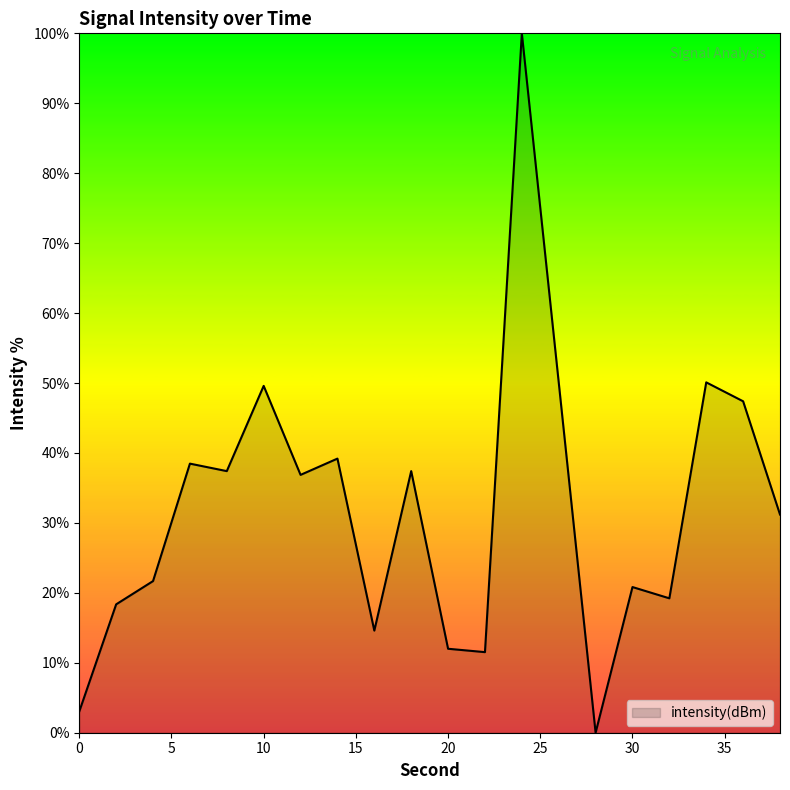

Reading right to left, transcribe all the data shown in this chart.

31.2	47.4	50.1	19.2	20.8	0.0	50.1	100.0	11.5	12.0	37.4	14.6	39.2	36.9	49.6	37.4	38.5	21.7	18.4	3.0